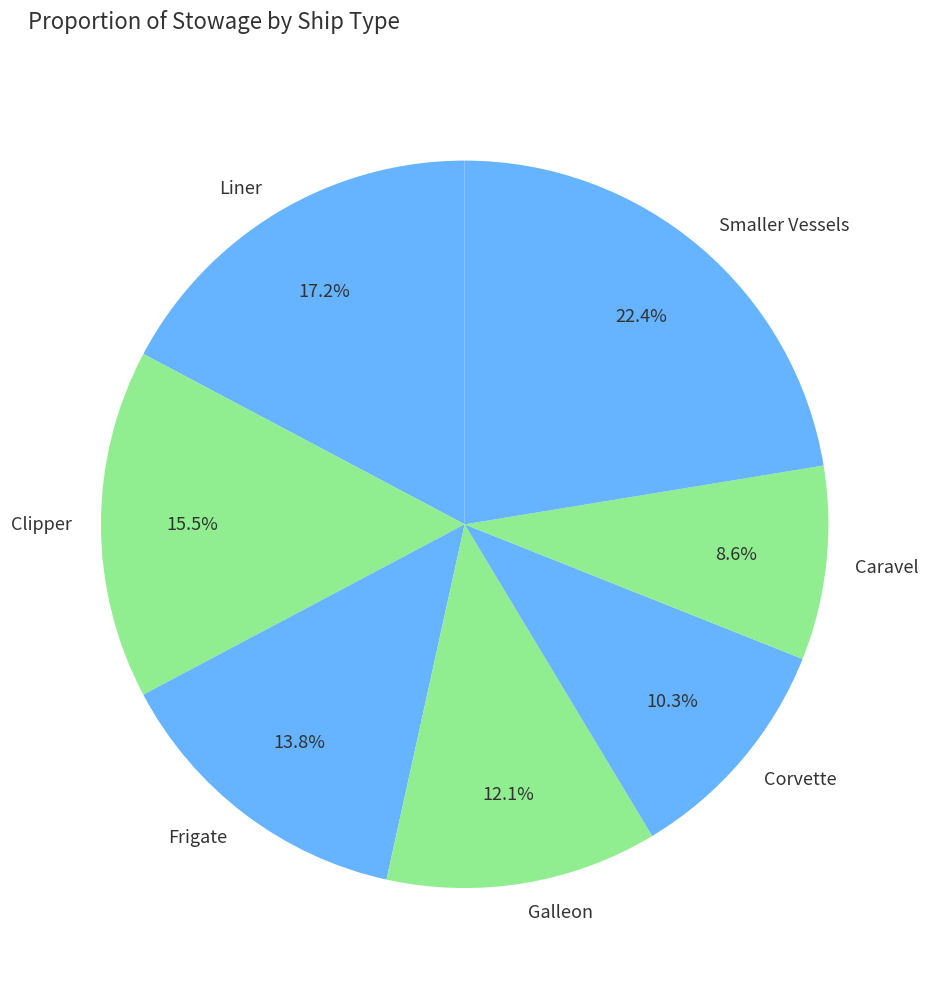

Does any single category account for the majority?

No